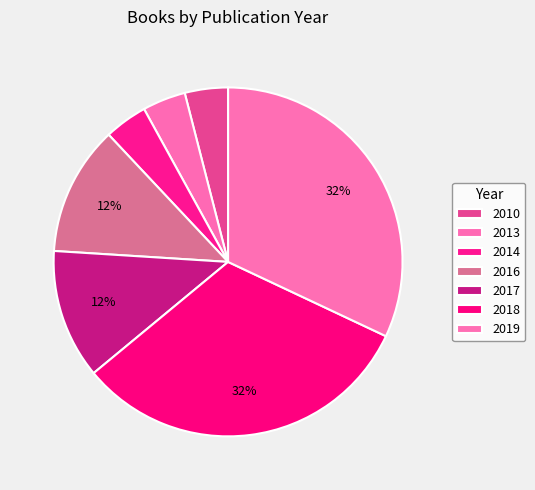

How many slices are in this pie chart?

7